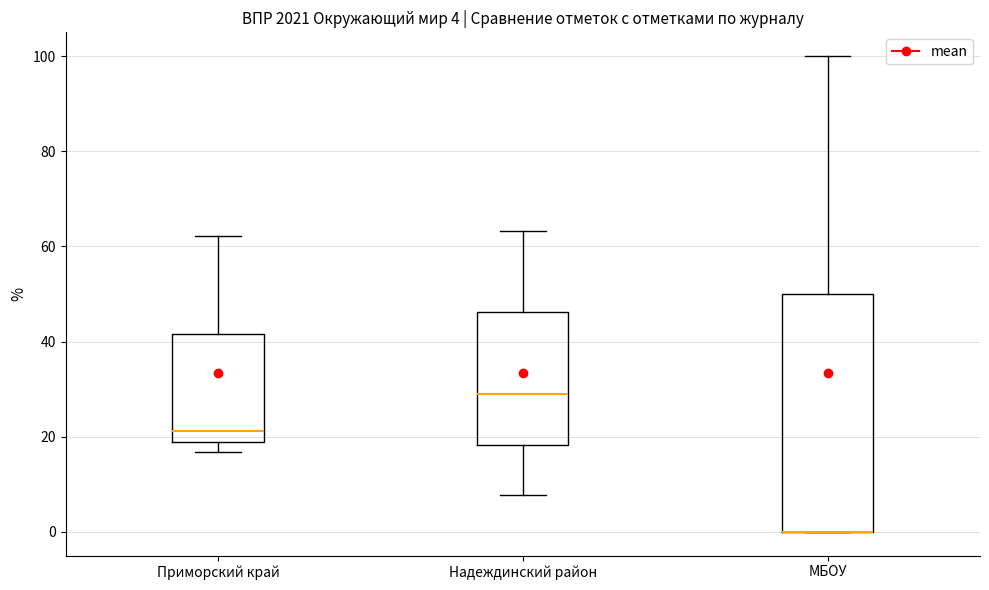

Comparing the boxes themselves (not the whiskers), which one is the tallest?

МБОУ